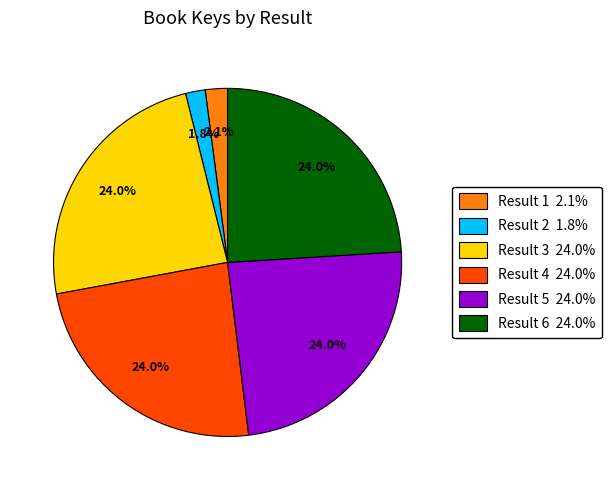

To the nearest percent, what percentage of the pie is Result 3?

24%